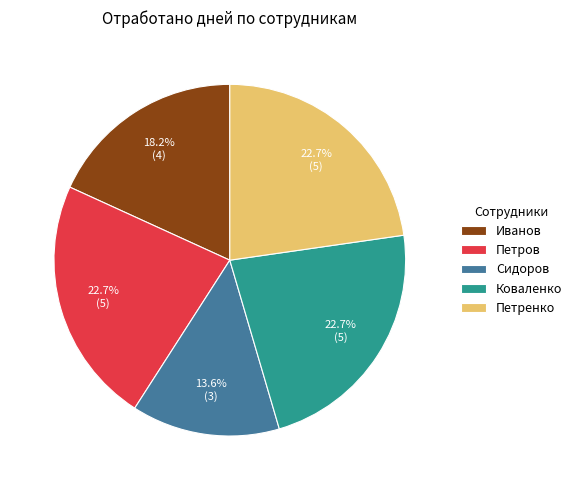

True or false: Петров accounts for 23% of the total.

True